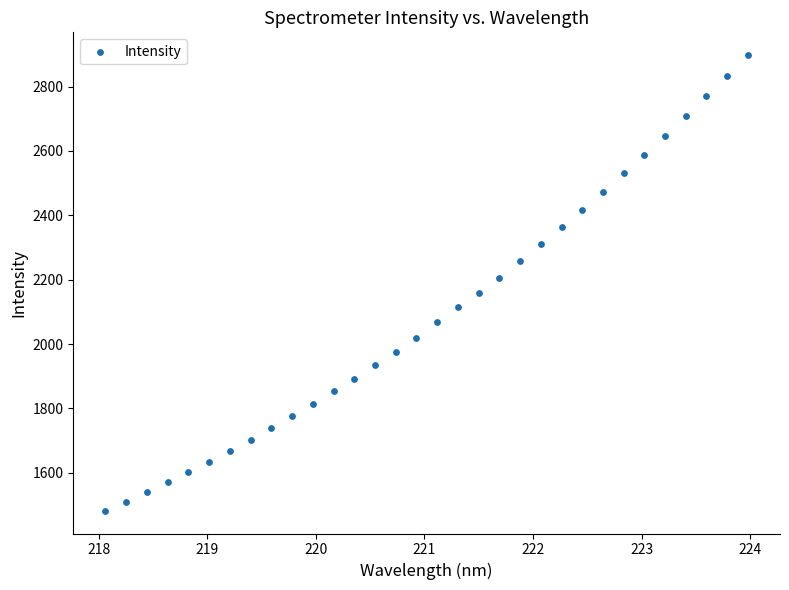

What is the range of X values (max minus min)?

5.9